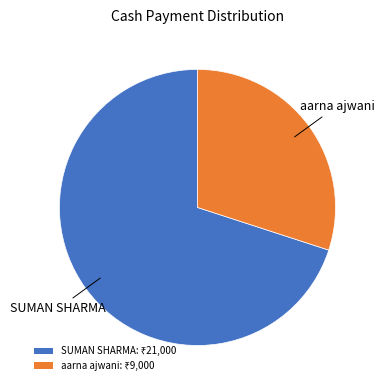

Is there a majority slice in this chart?

Yes